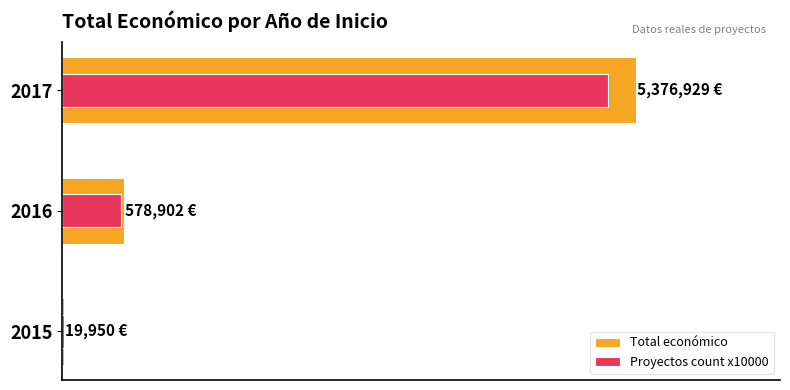

What is the sum of the Total económico values at 2017 and 2016?

5955831.0